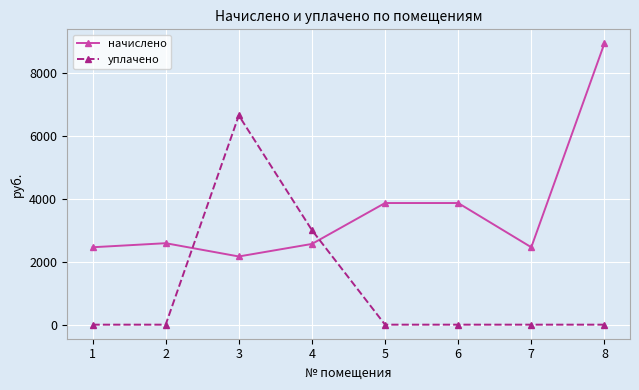

The value of начислено at 3 is 589.4. True or false?

False